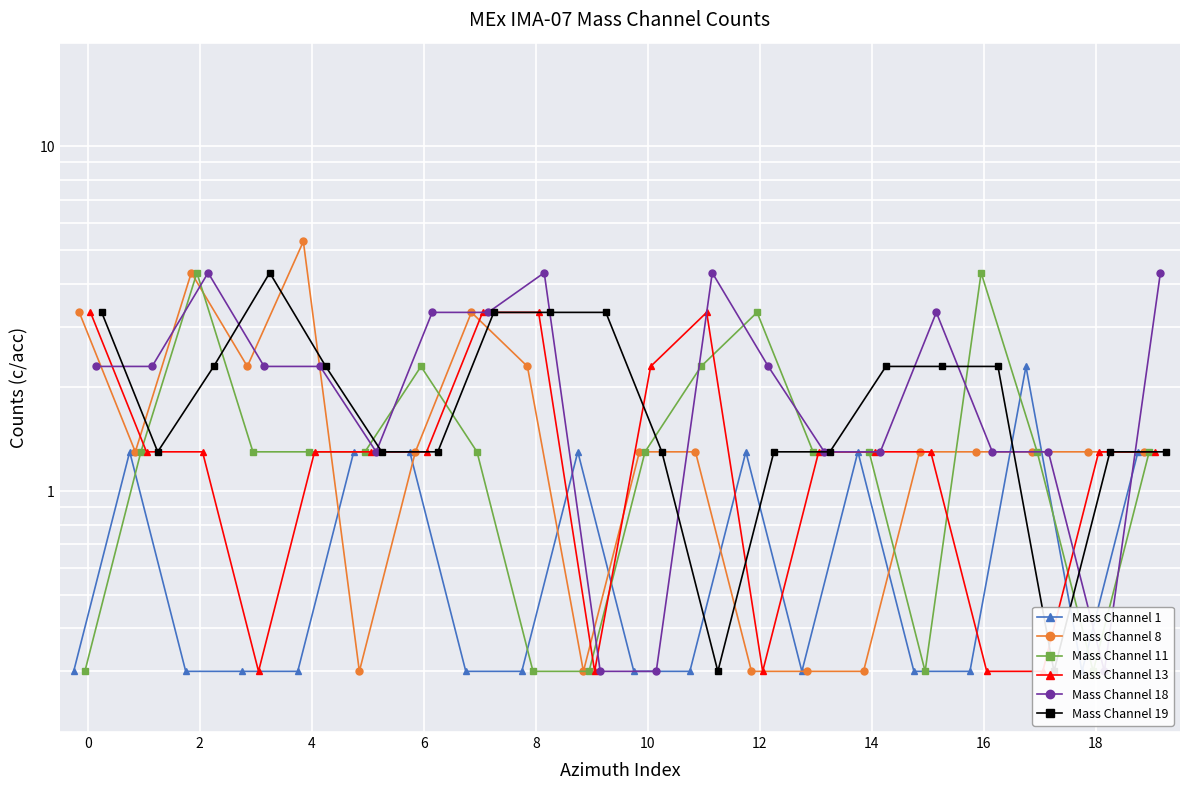

What is the smallest value displayed?

0.3